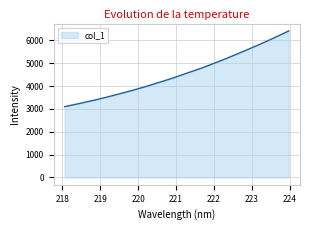

What is the difference between the maximum and minimum values?

3313.6